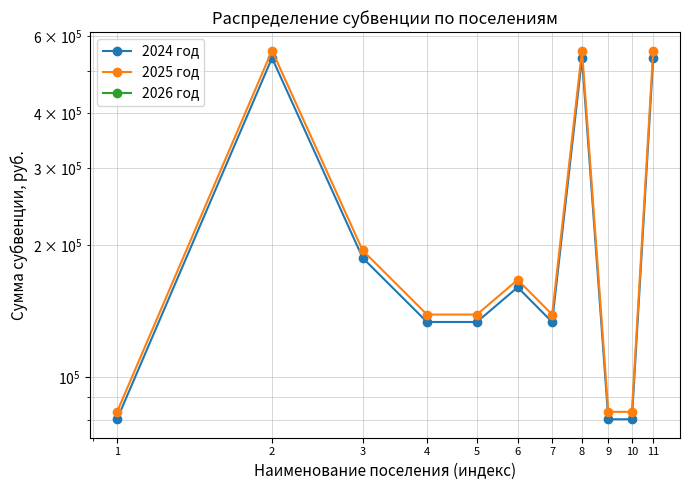

Which category has the highest value across all series?

2